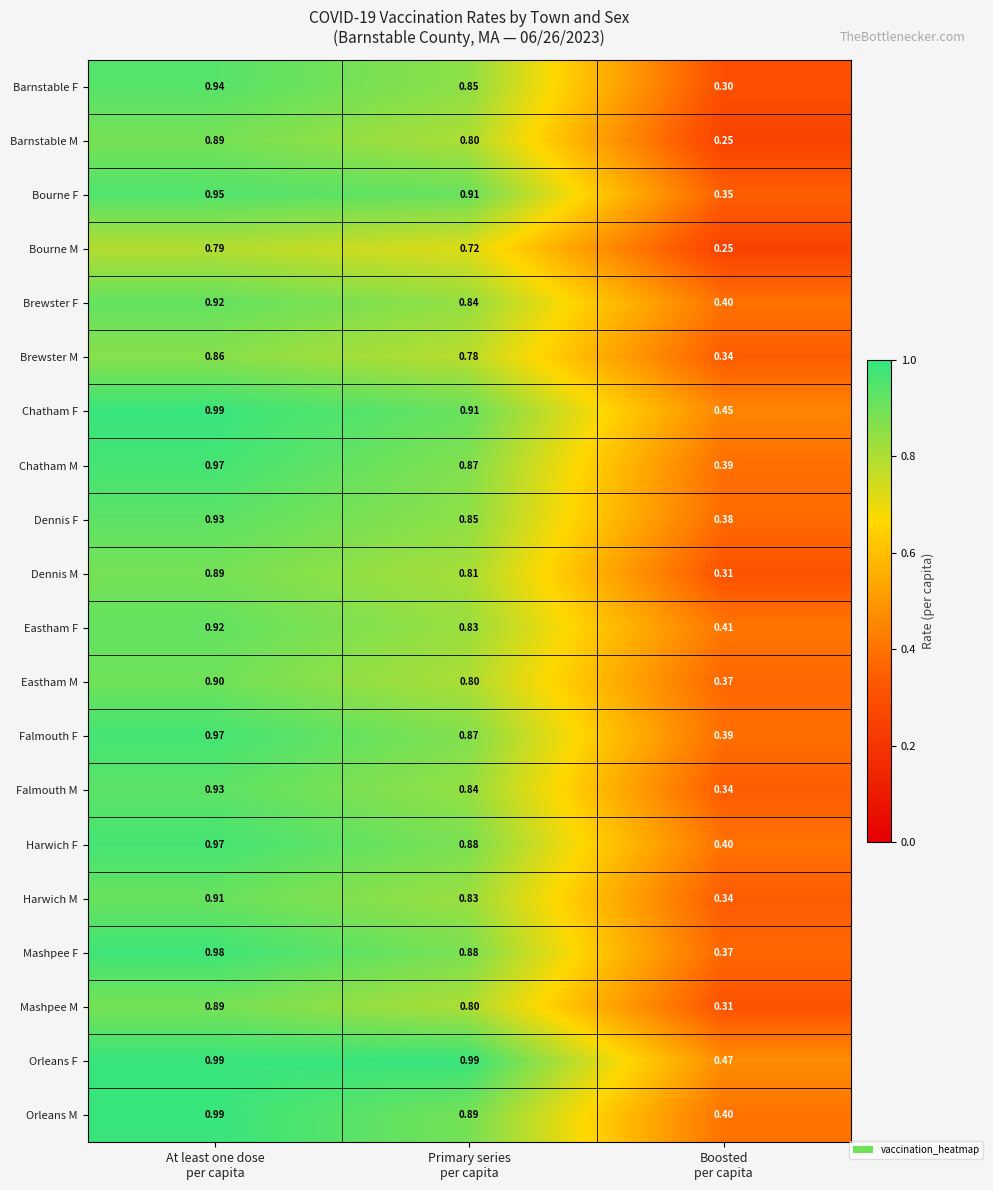

Which series has the largest total across all categories?

Orleans F